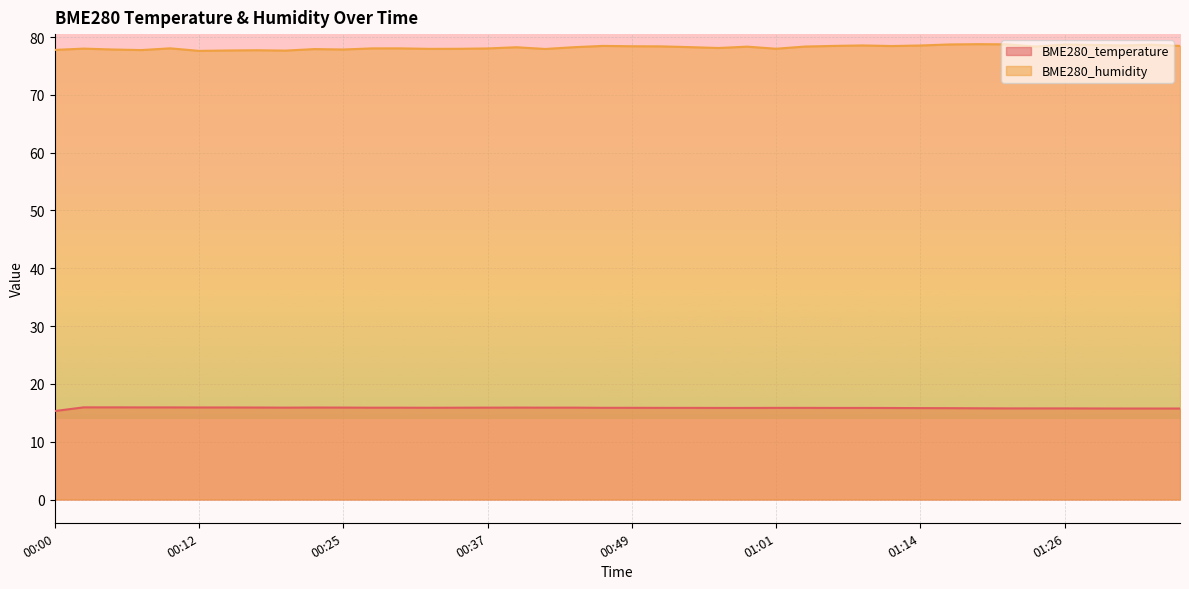

Reading left to right, extract all data points from this chart.

BME280_temperature: 15.3	15.9	15.9	15.9	15.9	15.9	15.9	15.9	15.9	15.9	15.9	15.9	15.9	15.9	15.9	15.9	15.9	15.9	15.9	15.9	15.9	15.8	15.8	15.8	15.8	15.8	15.8	15.8	15.8	15.8	15.8	15.8	15.8	15.8	15.8	15.8	15.8	15.7	15.7	15.7
BME280_humidity: 77.8	78.0	77.8	77.7	78.0	77.6	77.7	77.7	77.7	77.9	77.8	78.0	78.0	78.0	78.0	78.0	78.2	77.9	78.2	78.5	78.4	78.4	78.2	78.1	78.3	78.0	78.3	78.5	78.5	78.4	78.5	78.7	78.8	78.7	78.3	78.7	78.6	78.5	78.7	78.5